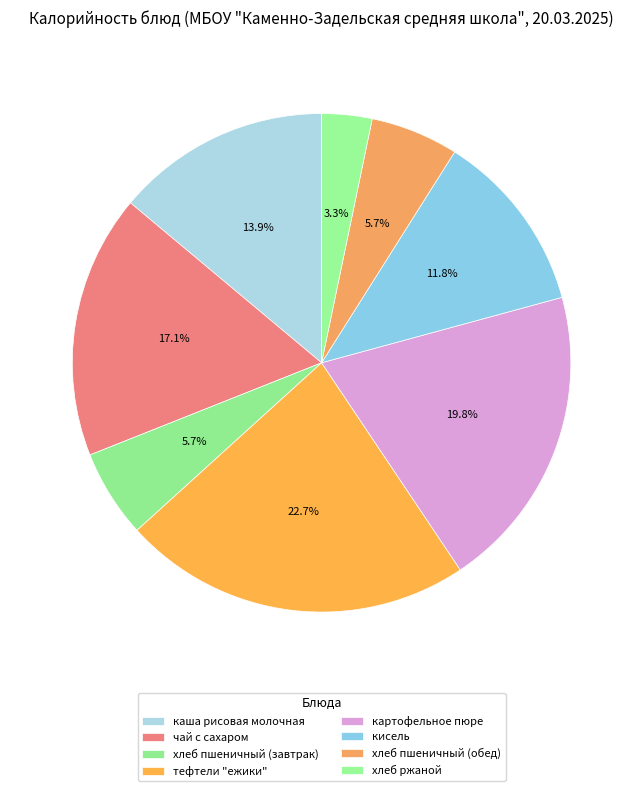

Does хлеб пшеничный (обед) represent more than half of the total?

No